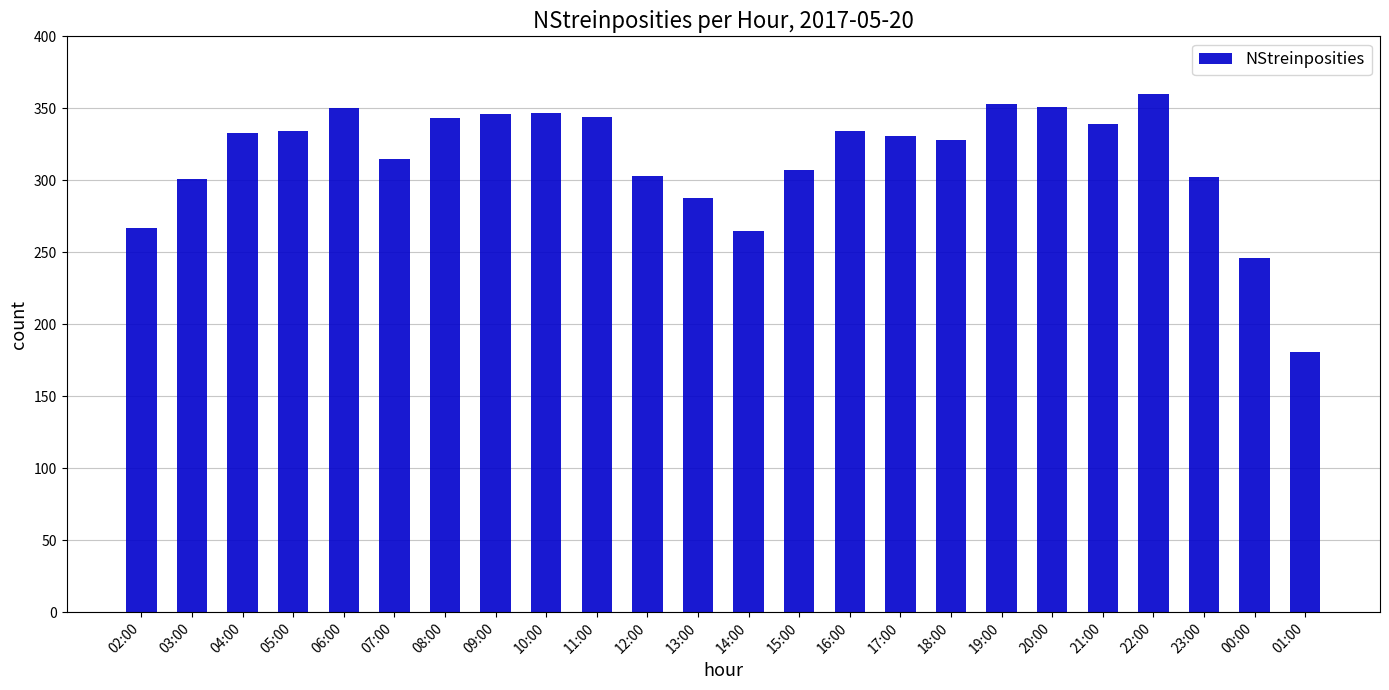

Read the value at 23:00, to the nearest 5.

300